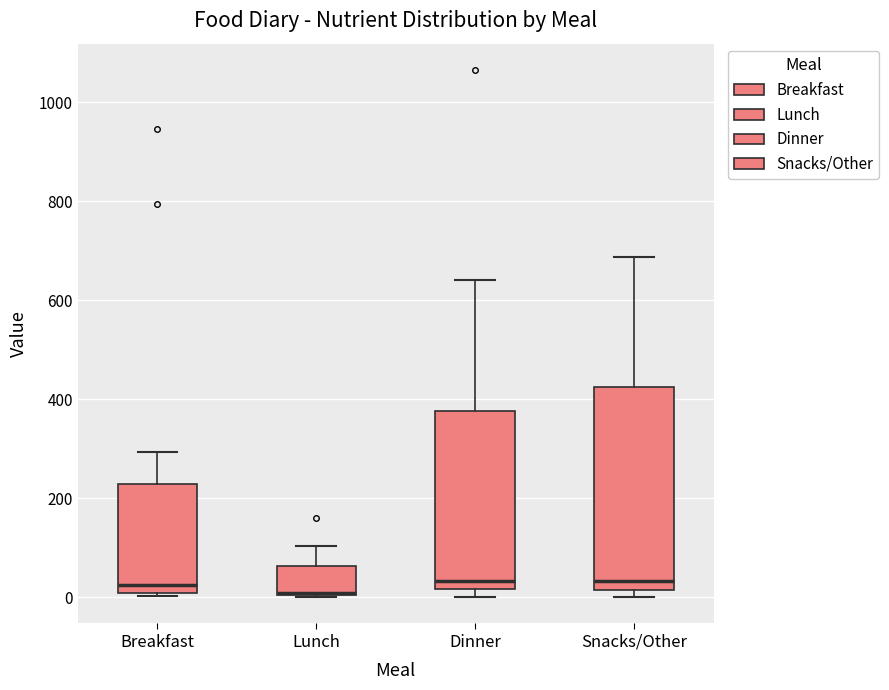

Reading left to right, transcribe this box plot: for each box, give where its median line is, the range the box spans, and where its two whiskers end, as read against the y-axis. The values are not printed on the chart, so give them approximately, as read against the axis.

Breakfast: median 20, box 0 to 220, whiskers 0 to 300
Lunch: median 0 (drawn on the box's lower edge), box 0 to 60, whiskers 0 to 100
Dinner: median 40, box 20 to 380, whiskers 0 to 640
Snacks/Other: median 40, box 20 to 420, whiskers 0 to 680